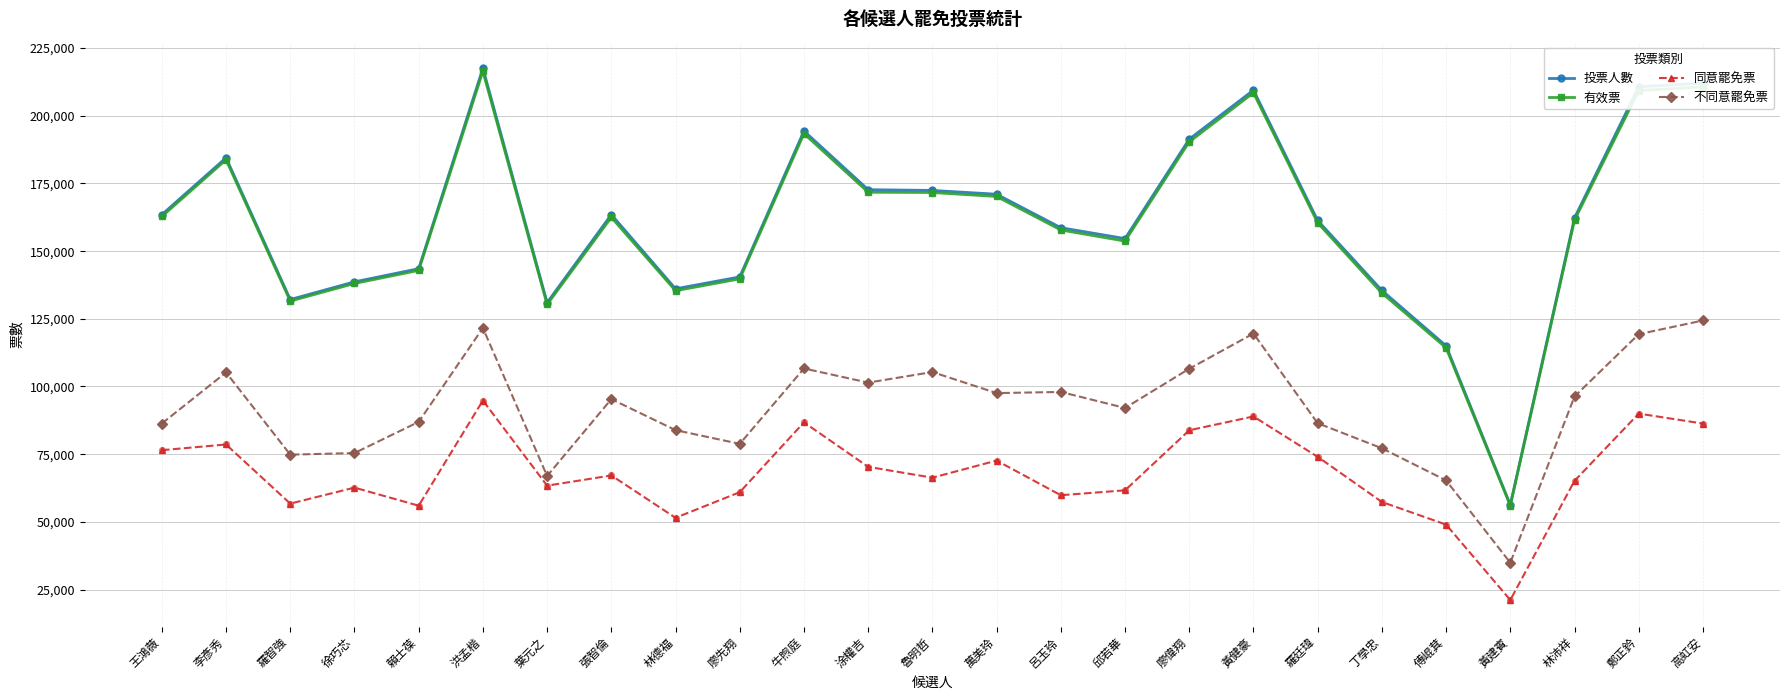

Is the value of 不同意罷免票 at 林沛祥 greater than the value of 投票人數 at 萬美玲?

No